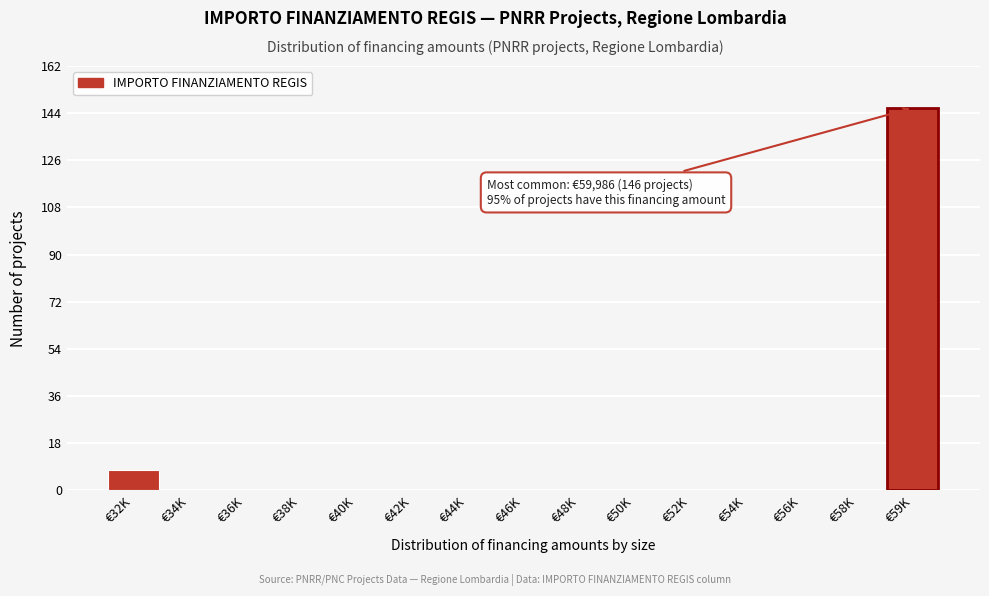

Reading left to right, what are all the values shown in this chart?

€32K=8	€34K=0	€36K=0	€38K=0	€40K=0	€42K=0	€44K=0	€46K=0	€48K=0	€50K=0	€52K=0	€54K=0	€56K=0	€58K=0	€59K=146